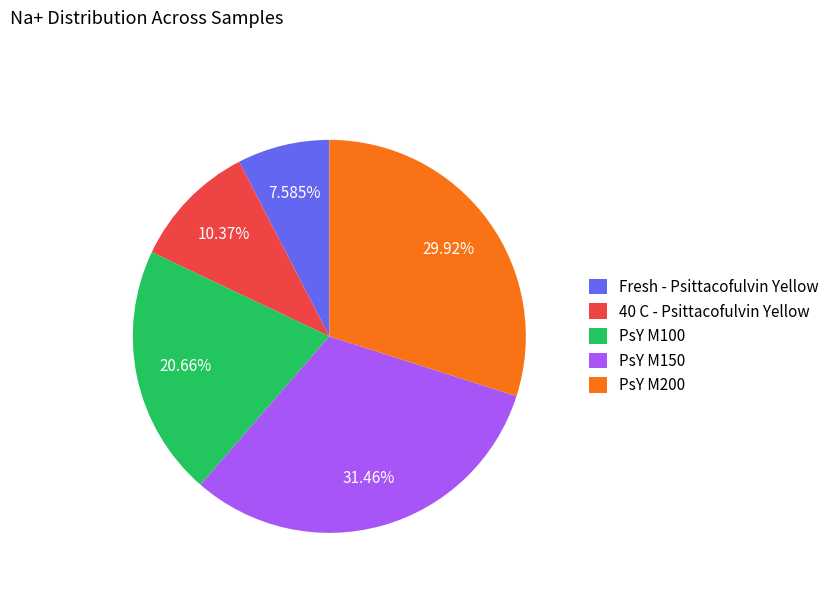

Rank the categories by value from highest to lowest.

PsY M150, PsY M200, PsY M100, 40 C - Psittacofulvin Yellow, Fresh - Psittacofulvin Yellow